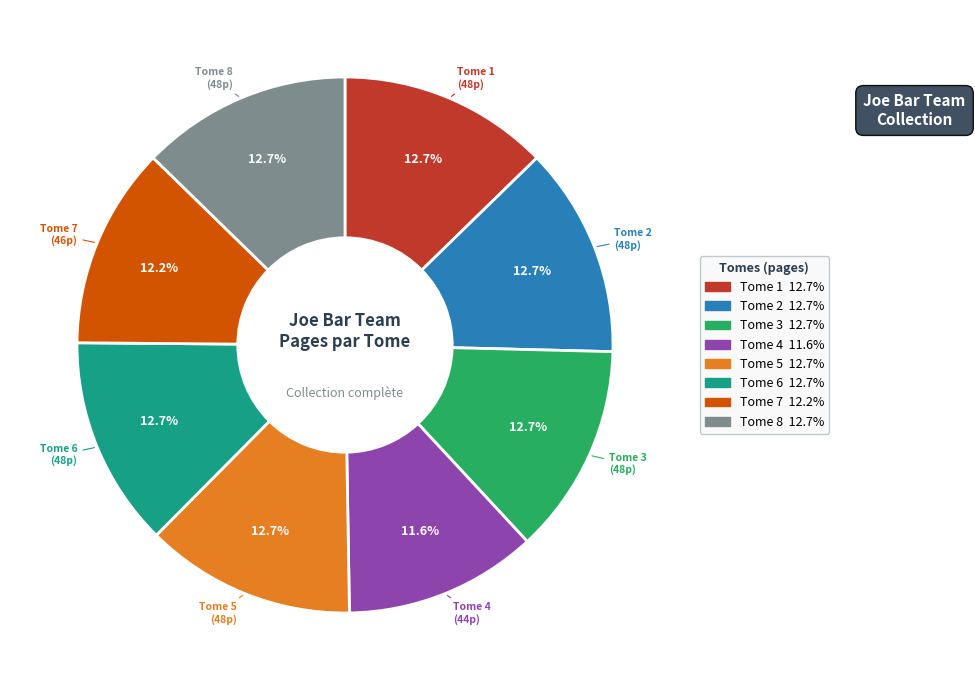

Combined, do Tome 1 and Tome 4 account for over 50%?

No